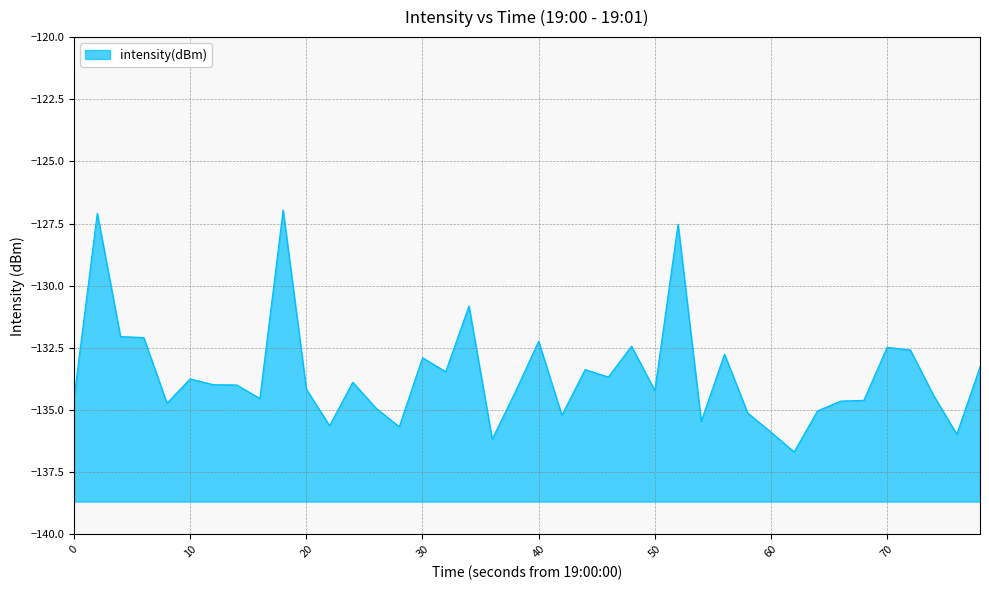

Which has a higher value, 20 or 10?

10